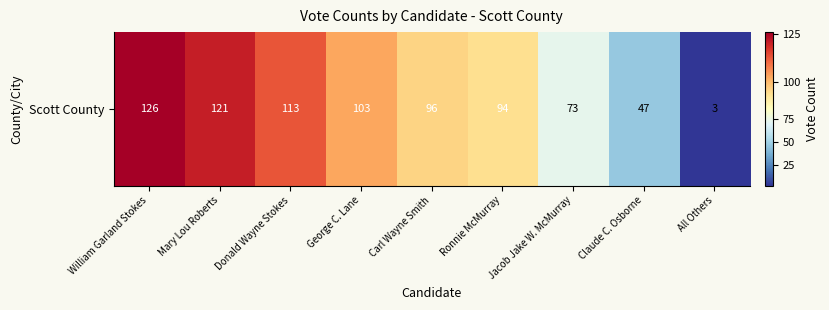

What is the difference between the second highest and second lowest values?

74